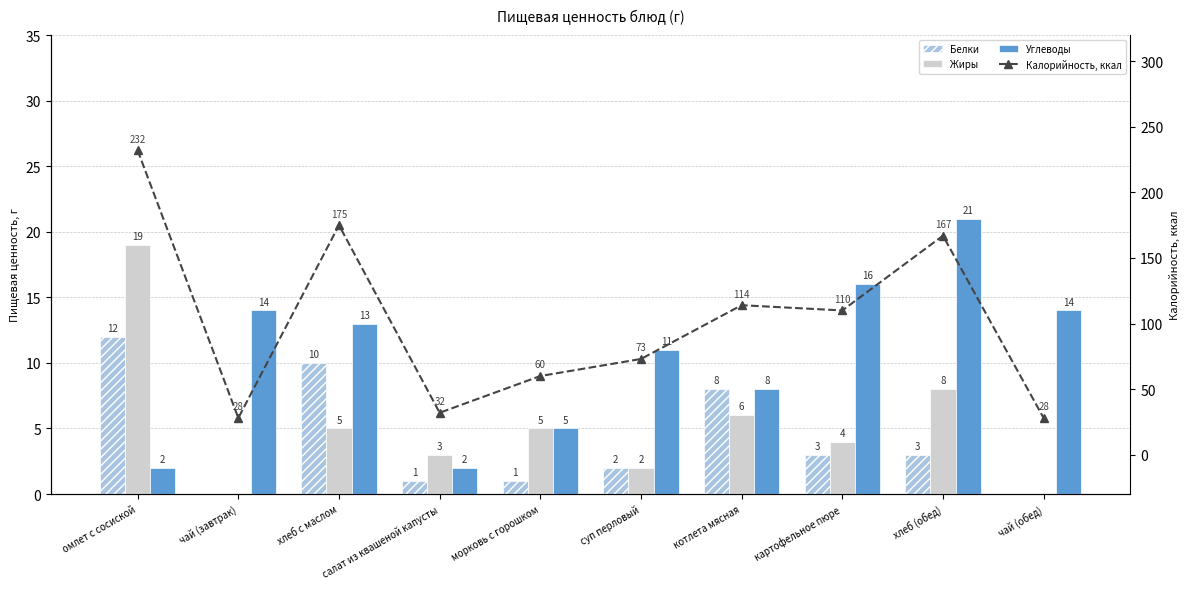

True or false: Калорийность, ккал has a value of 114 at котлета мясная.

True